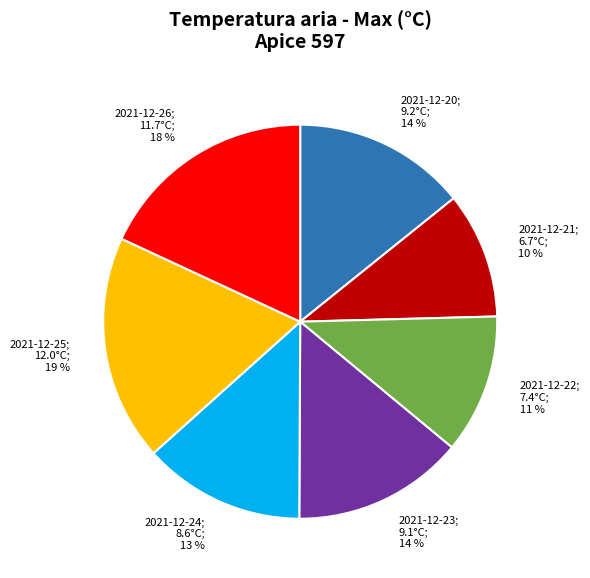

What is the ratio of the value at 2021-12-22 to the value at 2021-12-26?

0.6